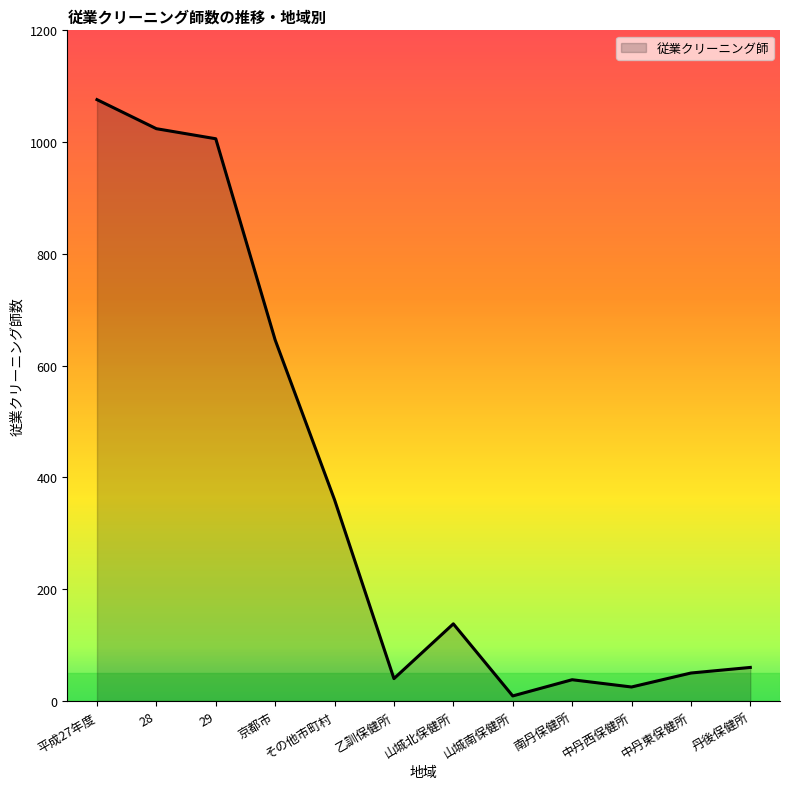

How many lines are shown in the chart?

1